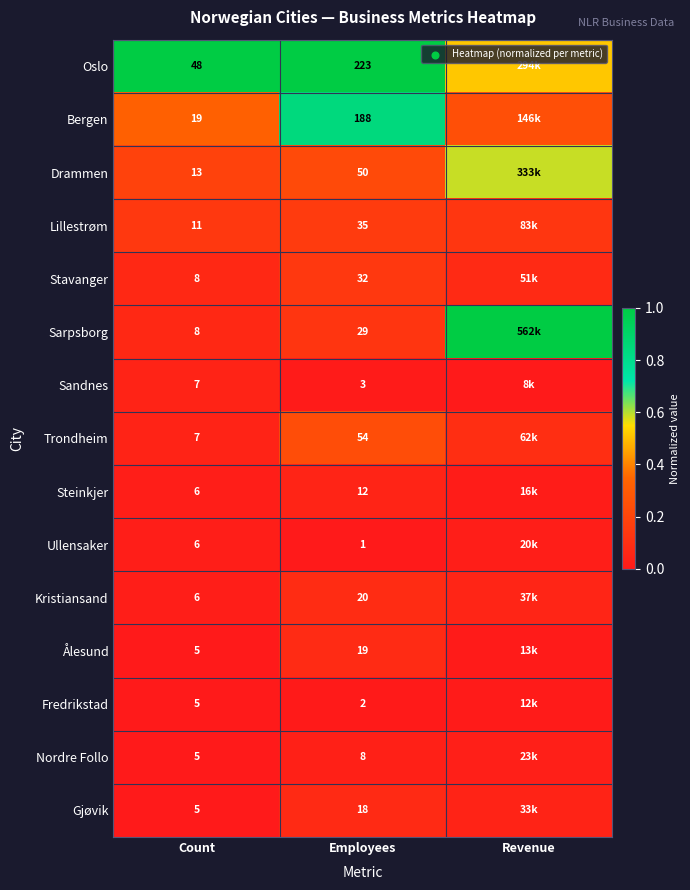

Between Count and Employees, which series saw the biggest shift?

Oslo